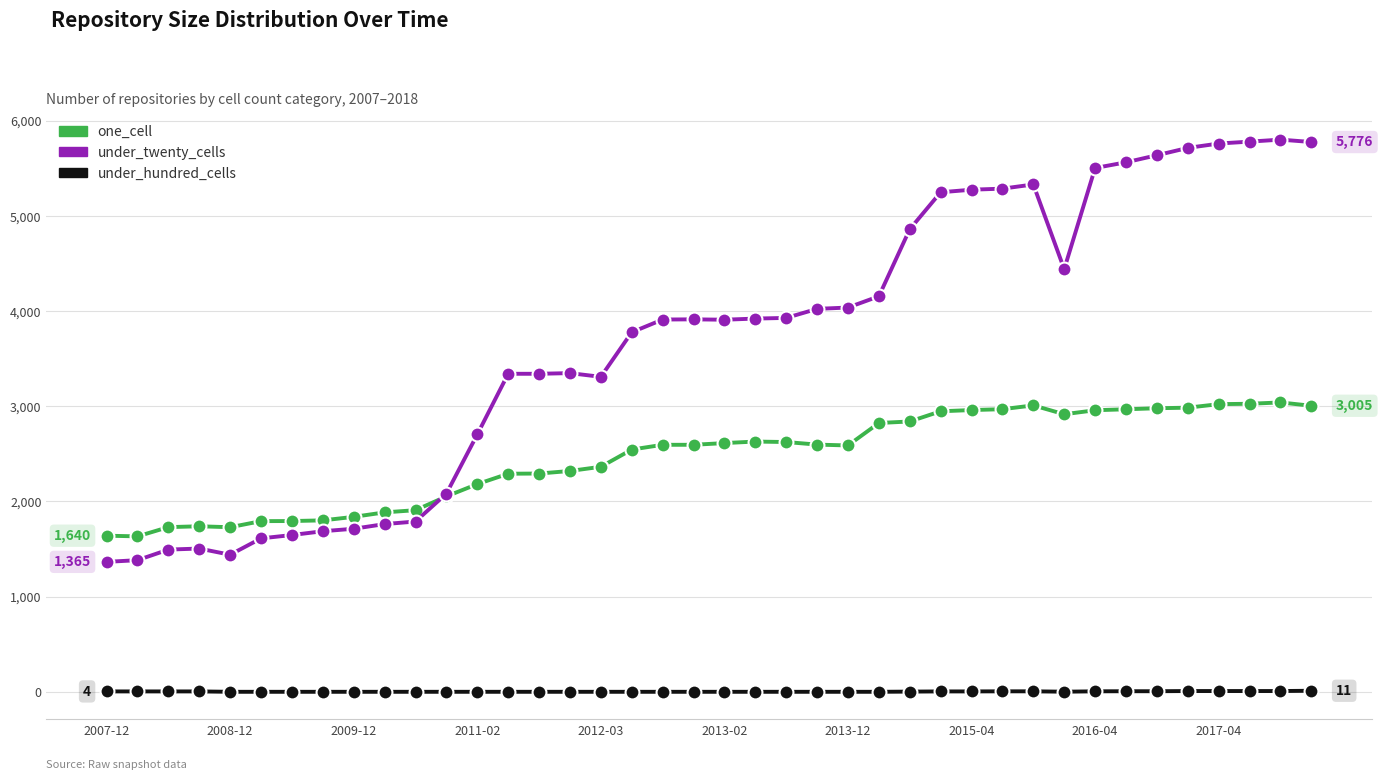

True or false: one_cell and under_hundred_cells intersect in this chart.

False